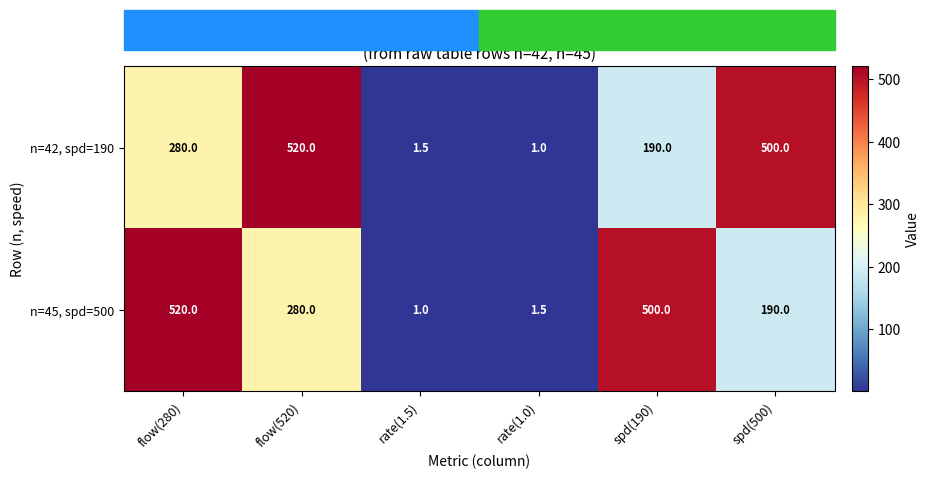

What is the difference between the second highest and minimum values in the n=42, spd=190 series?

499.0